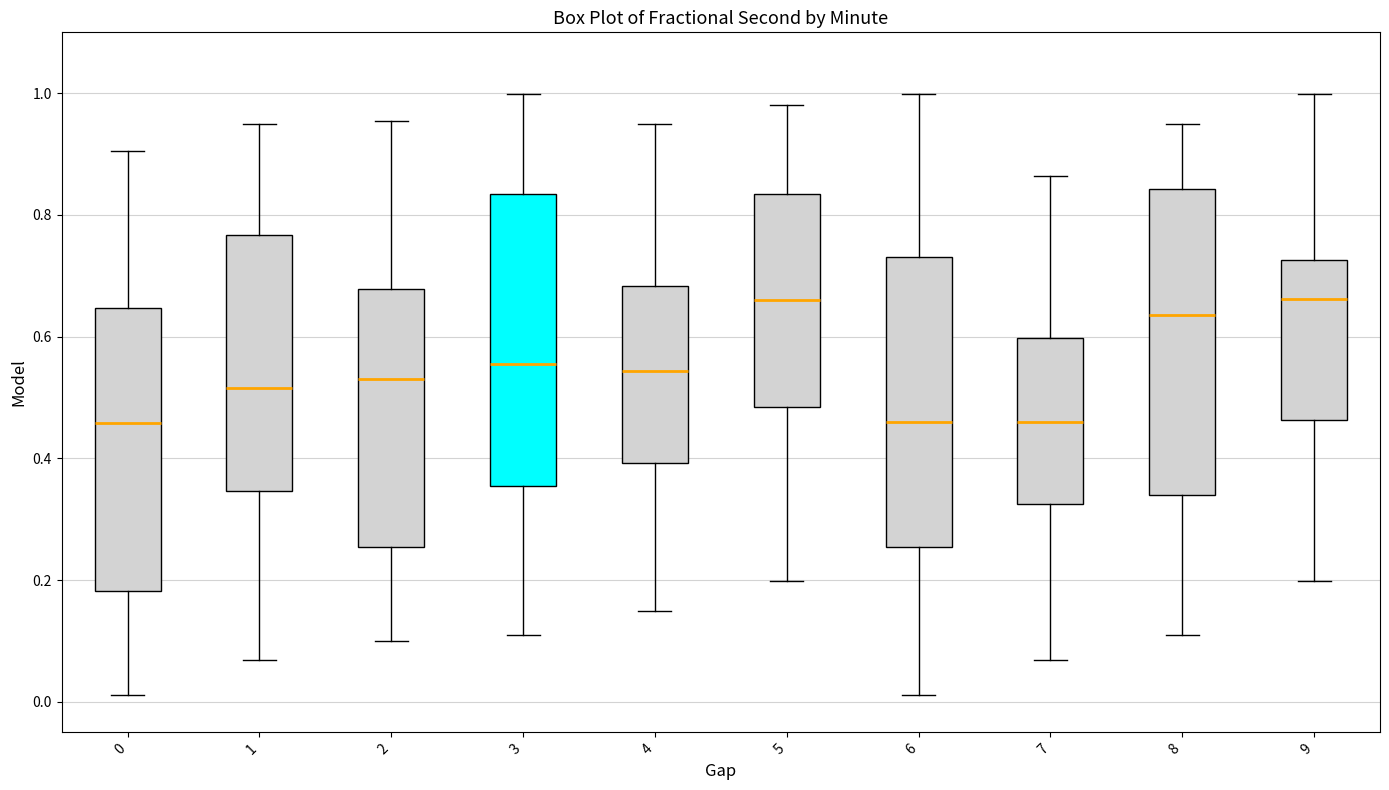

Reading left to right, read every box against the y-axis: the position of its median line, the range the box covers, and the ends of its whiskers. The values are not printed on the chart, so give them approximately, as read against the axis.

0: median 0.46, box 0.18 to 0.64, whiskers 0.02 to 0.90
1: median 0.52, box 0.34 to 0.76, whiskers 0.06 to 0.94
2: median 0.54, box 0.26 to 0.68, whiskers 0.10 to 0.96
3: median 0.56, box 0.36 to 0.84, whiskers 0.10 to 1.00
4: median 0.54, box 0.40 to 0.68, whiskers 0.14 to 0.94
5: median 0.66, box 0.48 to 0.84, whiskers 0.20 to 0.98
6: median 0.46, box 0.26 to 0.74, whiskers 0.02 to 1.00
7: median 0.46, box 0.32 to 0.60, whiskers 0.06 to 0.86
8: median 0.64, box 0.34 to 0.84, whiskers 0.10 to 0.94
9: median 0.66, box 0.46 to 0.72, whiskers 0.20 to 1.00